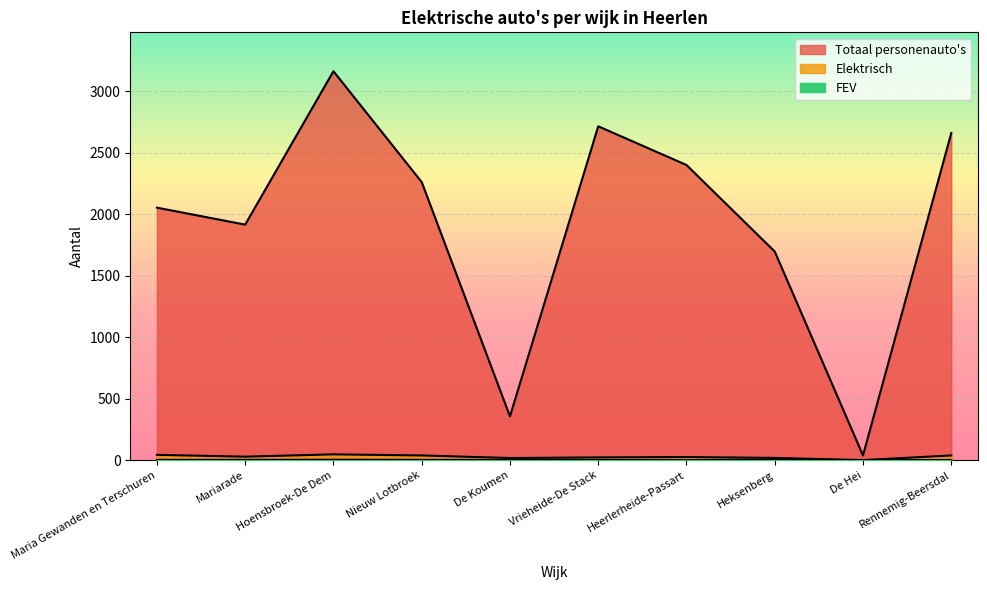

Is the value of FEV at Mariarade greater than the value of Totaal personenauto's at Heksenberg?

No